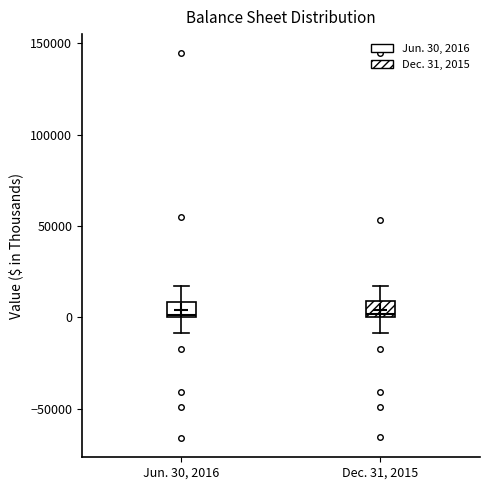

Where is the upper edge of the box for Jun. 30, 2016 on the y-axis? The values are not printed on the chart, so give them approximately, as read against the axis.

10000